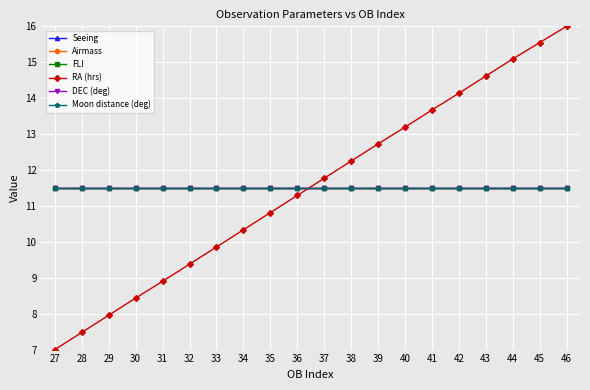

Is this an area chart (filled region under the line)?

No